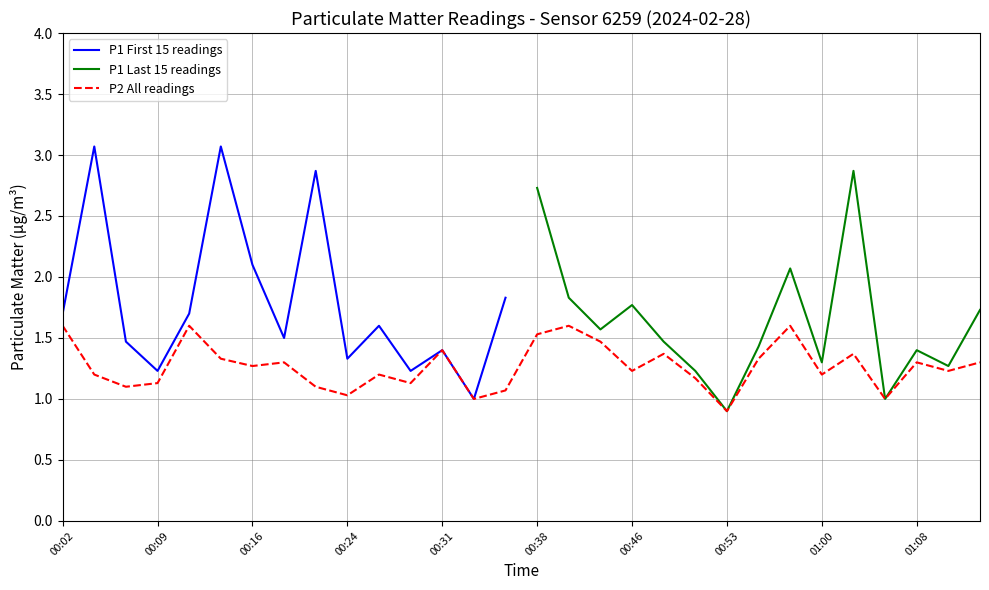

The P2 All readings series shows 0.8 at 00:16. True or false?

False